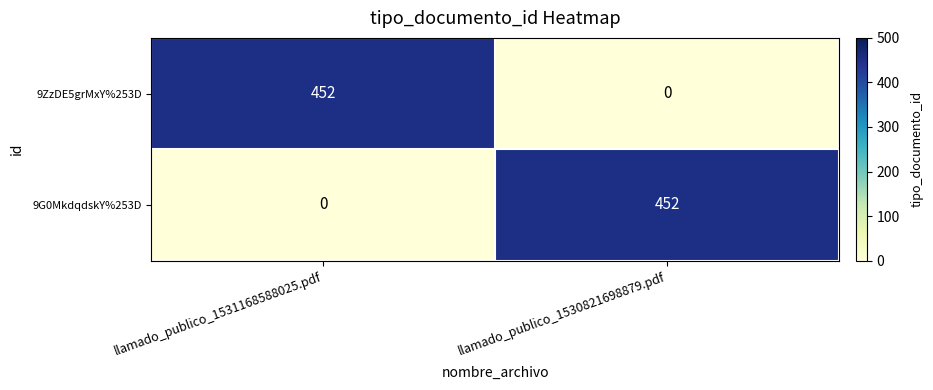

Which category has the lowest value in the 9G0MkdqdskY%253D series?

llamado_publico_1531168588025.pdf